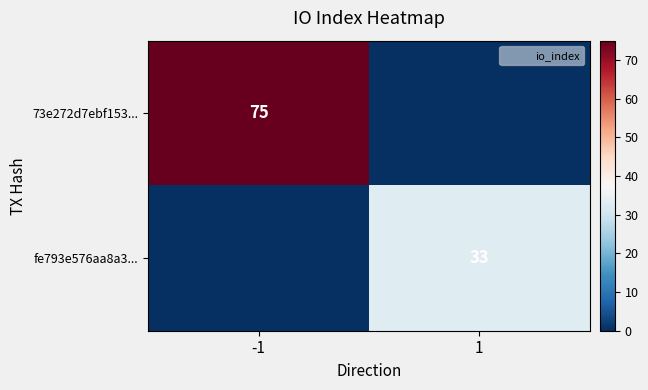

The value of 73e272d7ebf153... at -1 is 75. True or false?

True